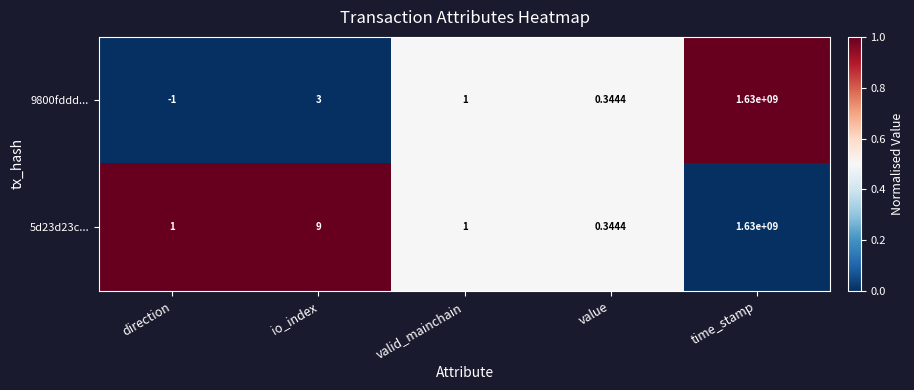

What is the difference between the highest and lowest values at direction?

2.0